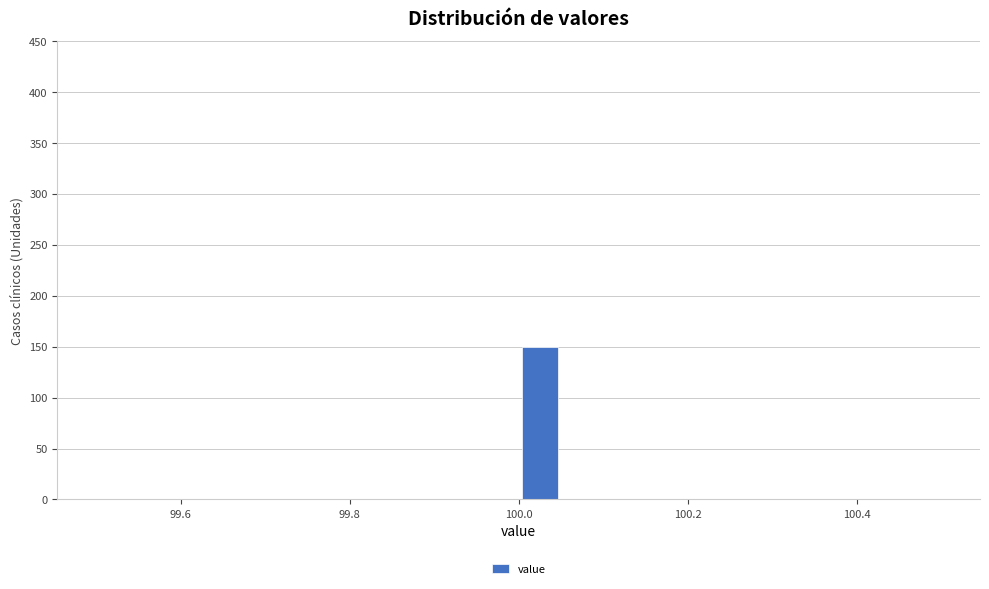

Around what value on the x-axis is the tallest bar? Give the approximate position of its centre, as read against the axis.

100.02